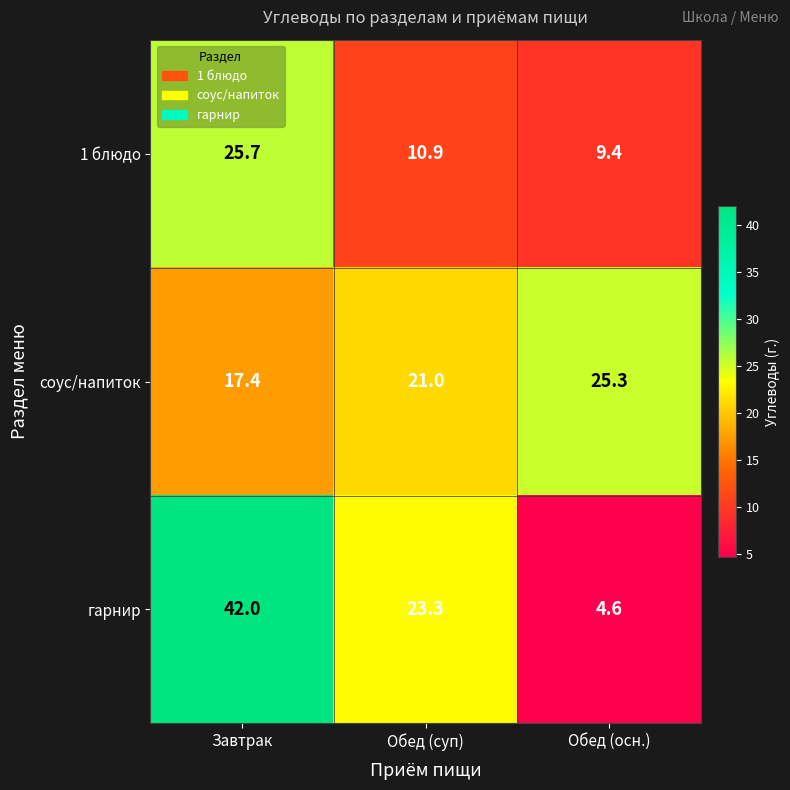

What is the difference between the highest and lowest values at Обед (суп)?

12.4